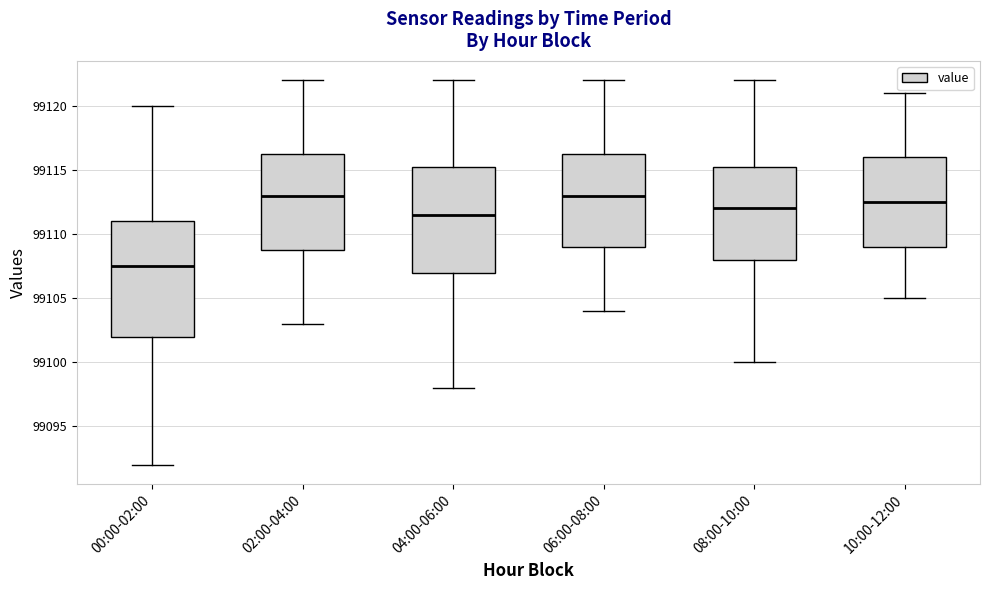

Reading left to right, transcribe this box plot: for each box, give where its median line is, the range the box spans, and where its two whiskers end, as read against the y-axis. The values are not printed on the chart, so give them approximately, as read against the axis.

00:00-02:00: median 99107.5, box 99102.0 to 99111.0, whiskers 99092.0 to 99120.0
02:00-04:00: median 99113.0, box 99109.0 to 99116.5, whiskers 99103.0 to 99122.0
04:00-06:00: median 99111.5, box 99107.0 to 99115.5, whiskers 99098.0 to 99122.0
06:00-08:00: median 99113.0, box 99109.0 to 99116.5, whiskers 99104.0 to 99122.0
08:00-10:00: median 99112.0, box 99108.0 to 99115.5, whiskers 99100.0 to 99122.0
10:00-12:00: median 99112.5, box 99109.0 to 99116.0, whiskers 99105.0 to 99121.0